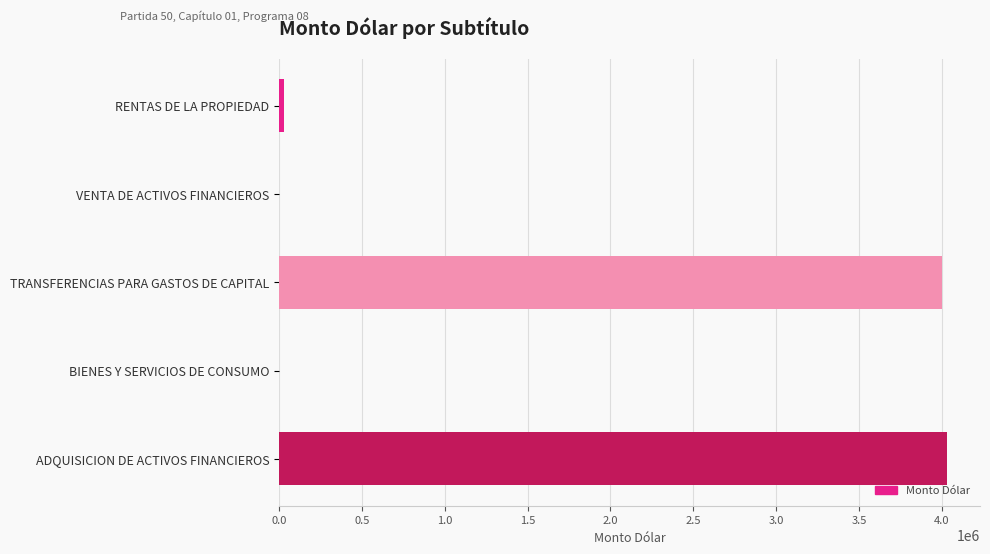

What is the greatest value displayed?

4029317